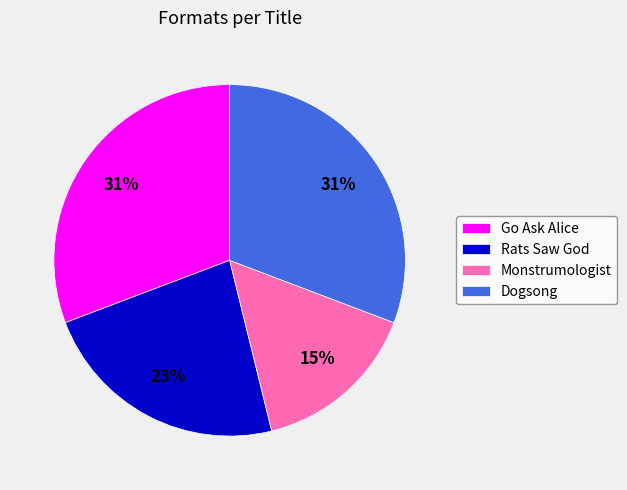

What is the smallest slice in the pie chart?

Monstrumologist